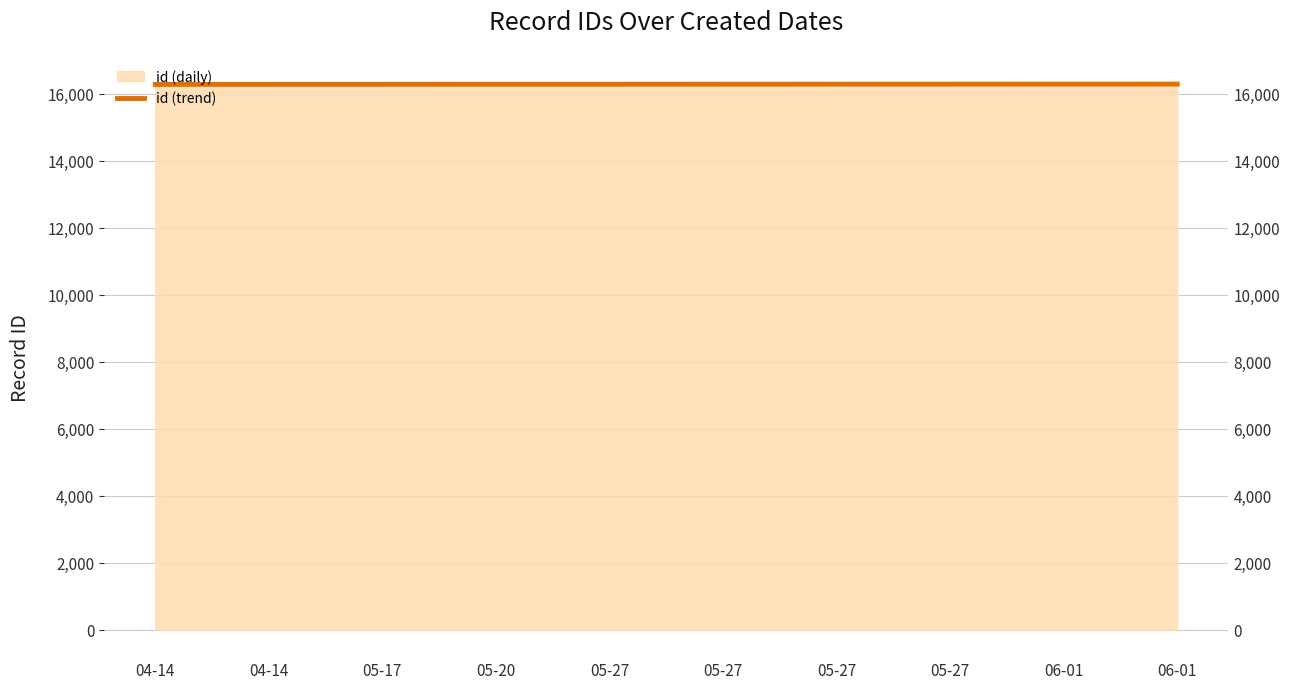

Approximately how many times larger is the value at 06-01 compared to 05-20?

1.0